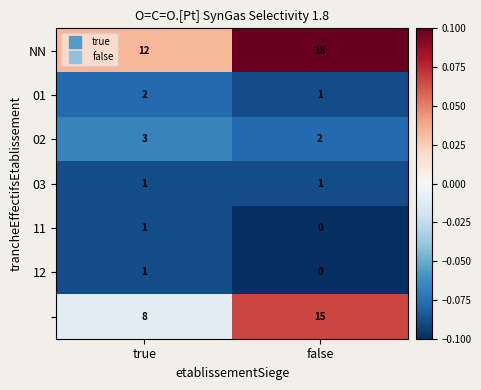

Which category has the lowest value across all series?

false